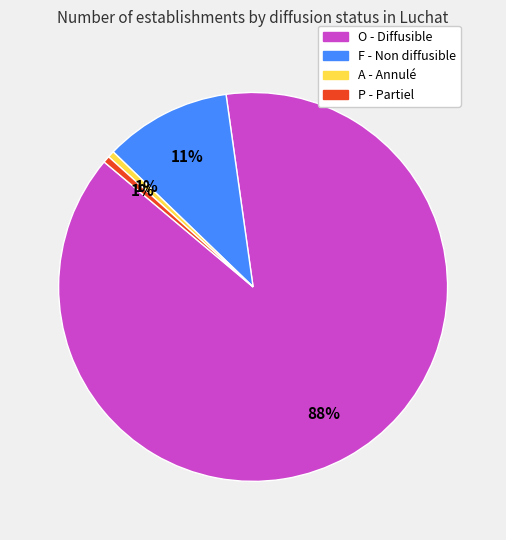

What is the largest slice in the pie chart?

O